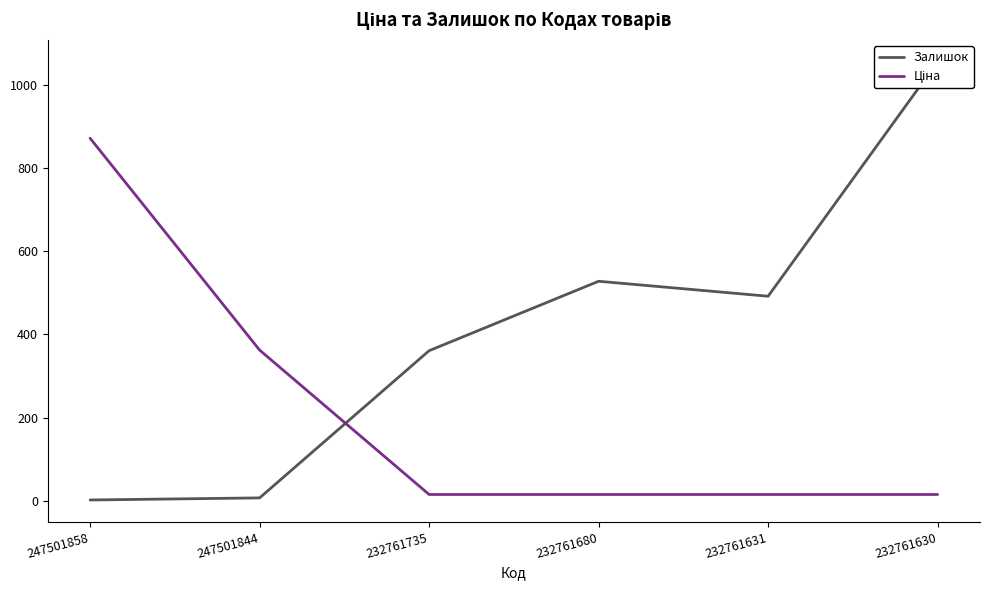

How many distinct data groups are displayed?

2